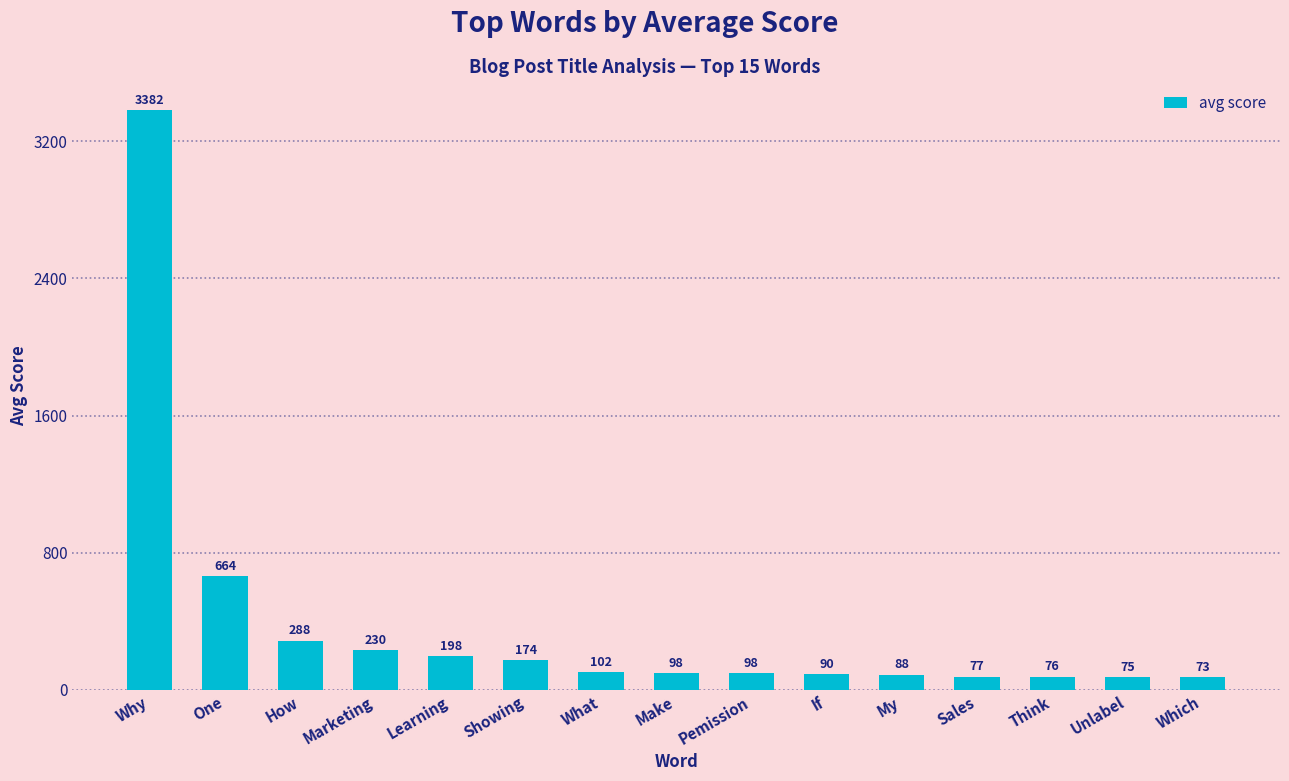

Read the value at Unlabel.

75.0